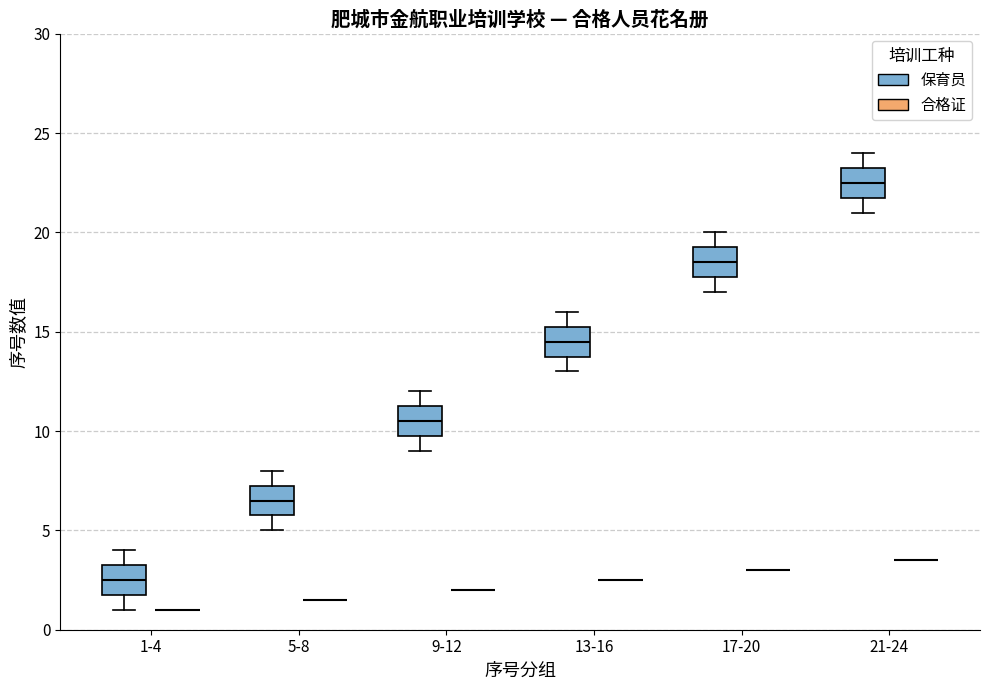

Reading left to right, read every box against the y-axis: the position of its median line, the range the box covers, and the ends of its whiskers. The values are not printed on the chart, so give them approximately, as read against the axis.

1-4 (保育员): median 2.5, box 2.0 to 3.5, whiskers 1.0 to 4.0
1-4 (合格证): box collapsed to a line at 1.0, whiskers 1.0 to 1.0
5-8 (保育员): median 6.5, box 6.0 to 7.5, whiskers 5.0 to 8.0
5-8 (合格证): box collapsed to a line at 1.5, whiskers 1.5 to 1.5
9-12 (保育员): median 10.5, box 10.0 to 11.5, whiskers 9.0 to 12.0
9-12 (合格证): box collapsed to a line at 2.0, whiskers 2.0 to 2.0
13-16 (保育员): median 14.5, box 14.0 to 15.5, whiskers 13.0 to 16.0
13-16 (合格证): box collapsed to a line at 2.5, whiskers 2.5 to 2.5
17-20 (保育员): median 18.5, box 18.0 to 19.5, whiskers 17.0 to 20.0
17-20 (合格证): box collapsed to a line at 3.0, whiskers 3.0 to 3.0
21-24 (保育员): median 22.5, box 22.0 to 23.5, whiskers 21.0 to 24.0
21-24 (合格证): box collapsed to a line at 3.5, whiskers 3.5 to 3.5